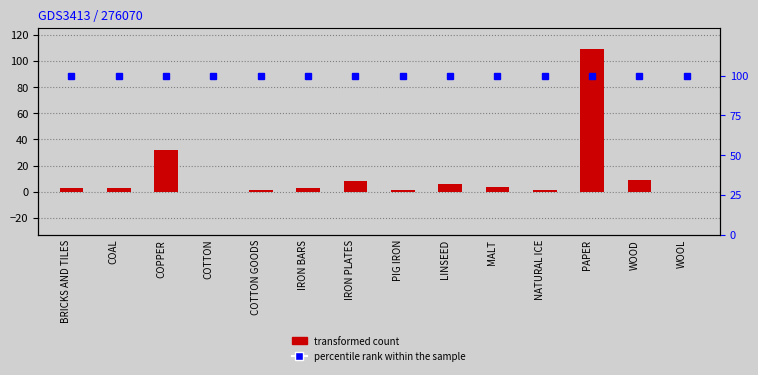

Reading left to right, transcribe all the data shown in this chart.

transformed count: 3	3	32	0	1	3	8	1	6	4	1	109	9	0
percentile rank within the sample: 100	100	100	100	100	100	100	100	100	100	100	100	100	100